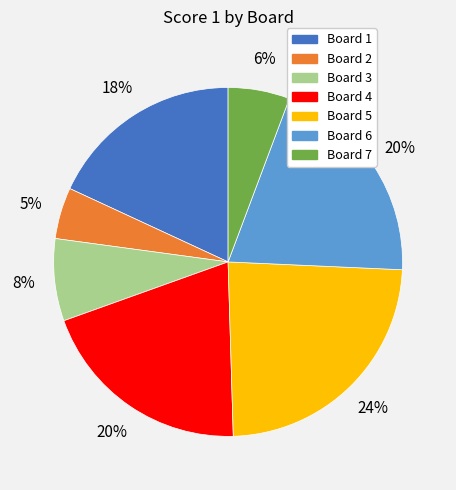

How many slices are in this pie chart?

7